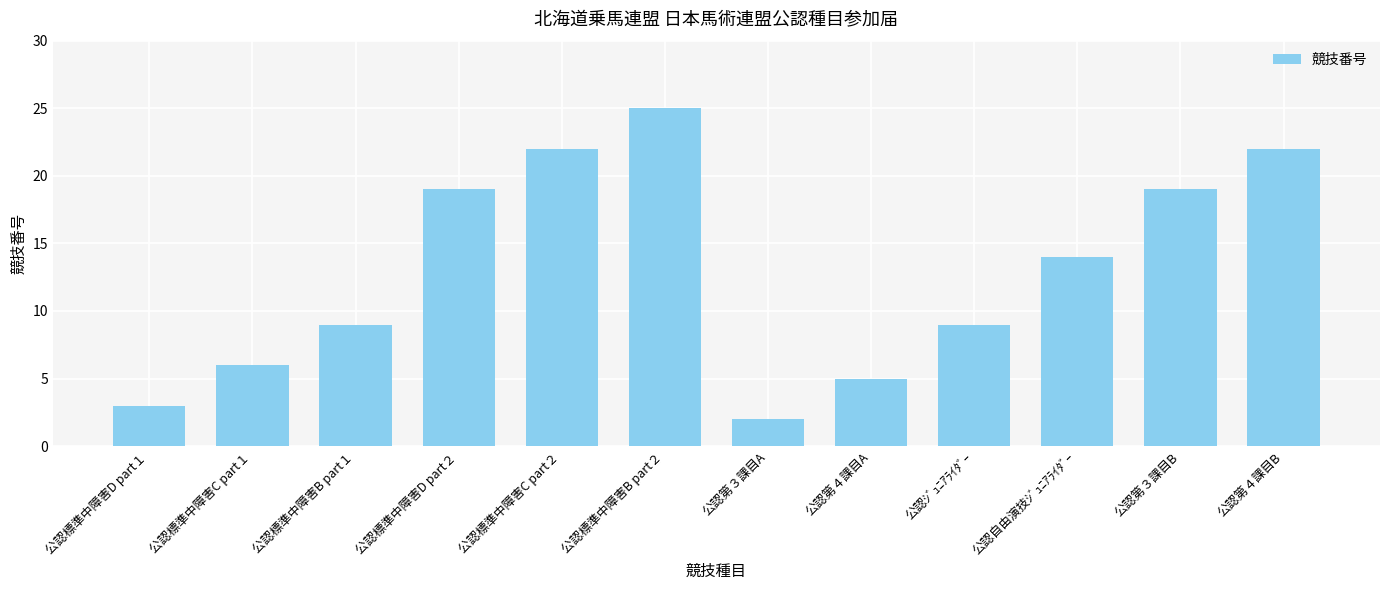

The chart shows a value of 3 at 公認標準中障害D part１. True or false?

True